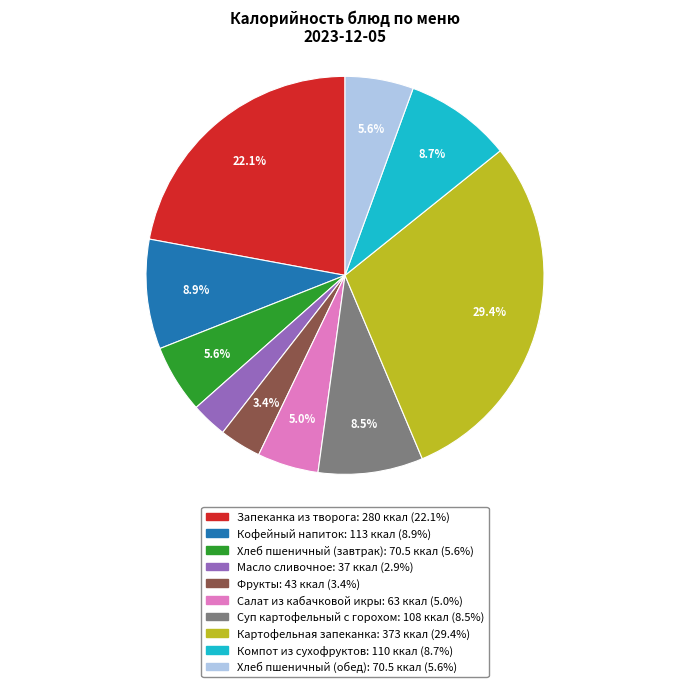

How much of the chart is everything except Фрукты?

96.6%